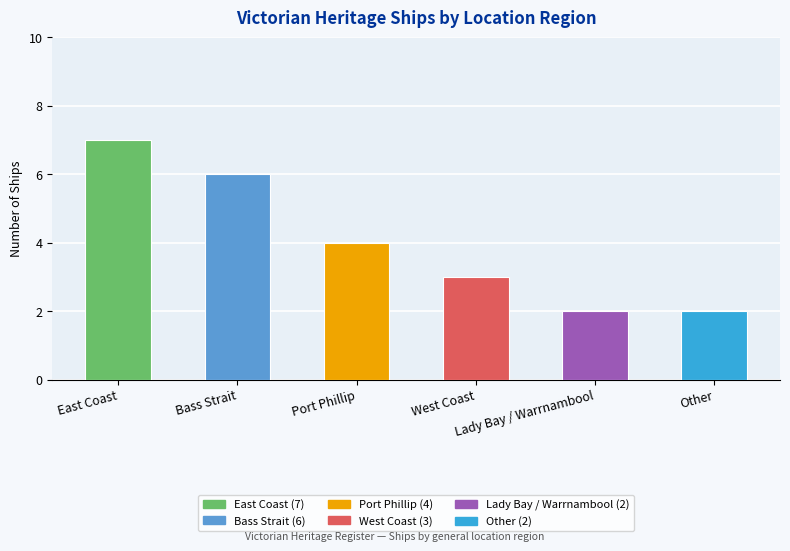

Does the chart contain any negative values?

No